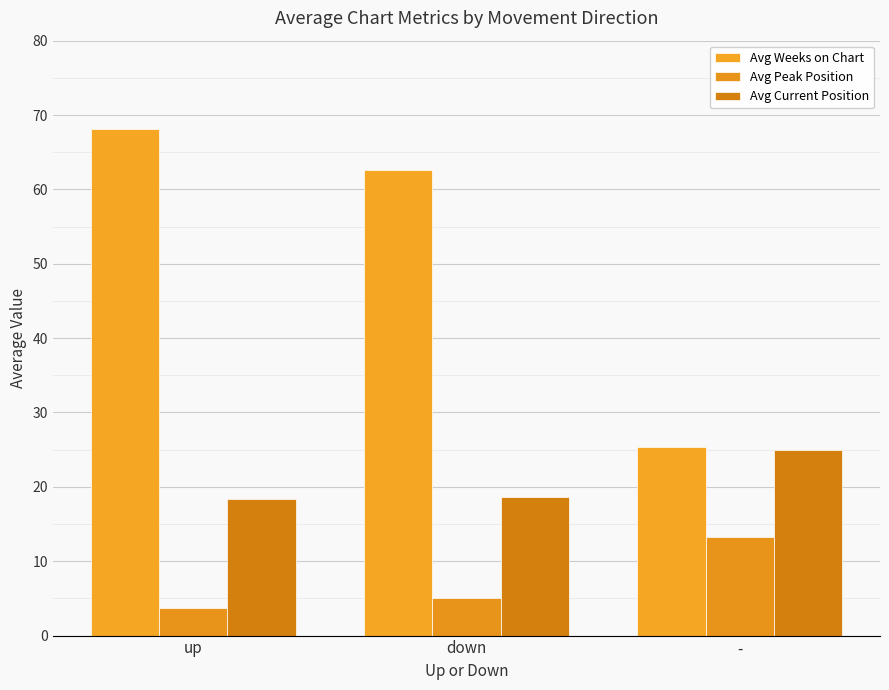

At which label is Avg Peak Position closest to 8?

down